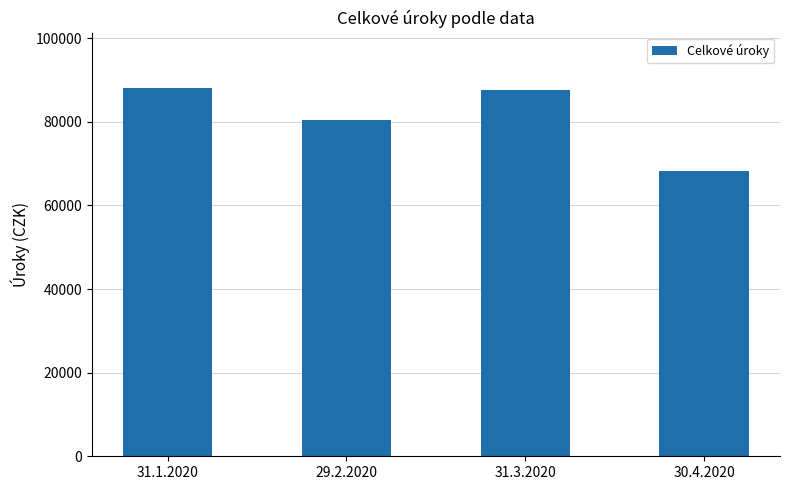

What is the difference between the values at 31.1.2020 and 30.4.2020?

19958.7